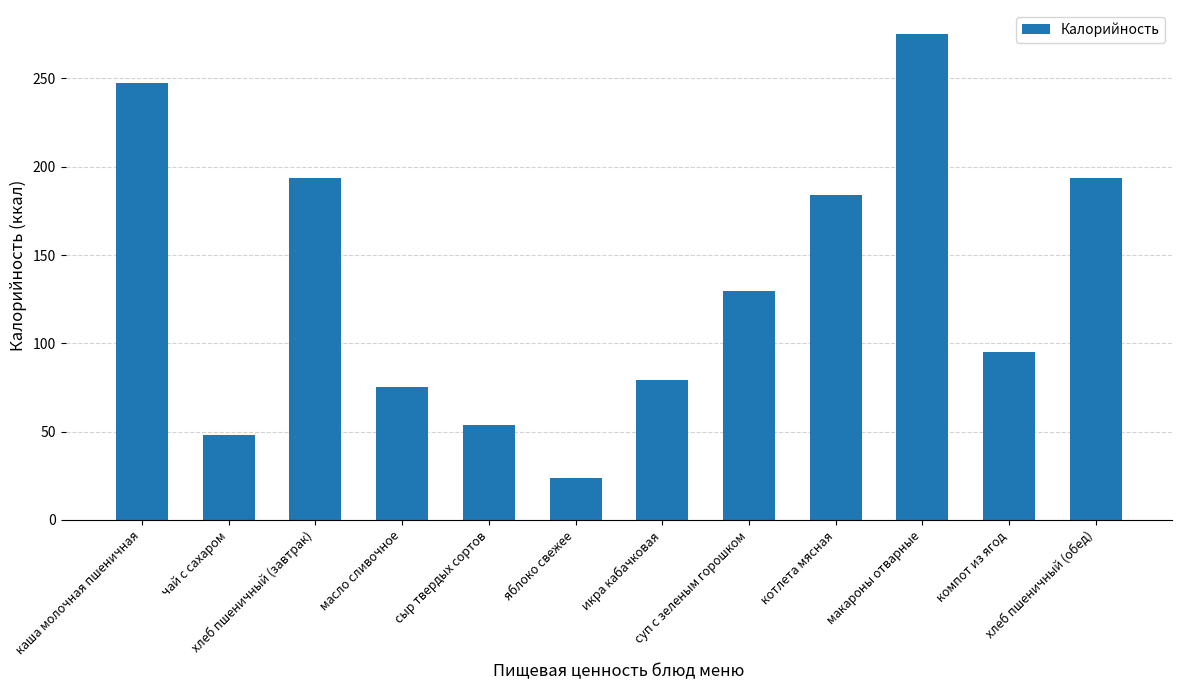

True or false: the data shows 11.7 at яблоко свежее.

False